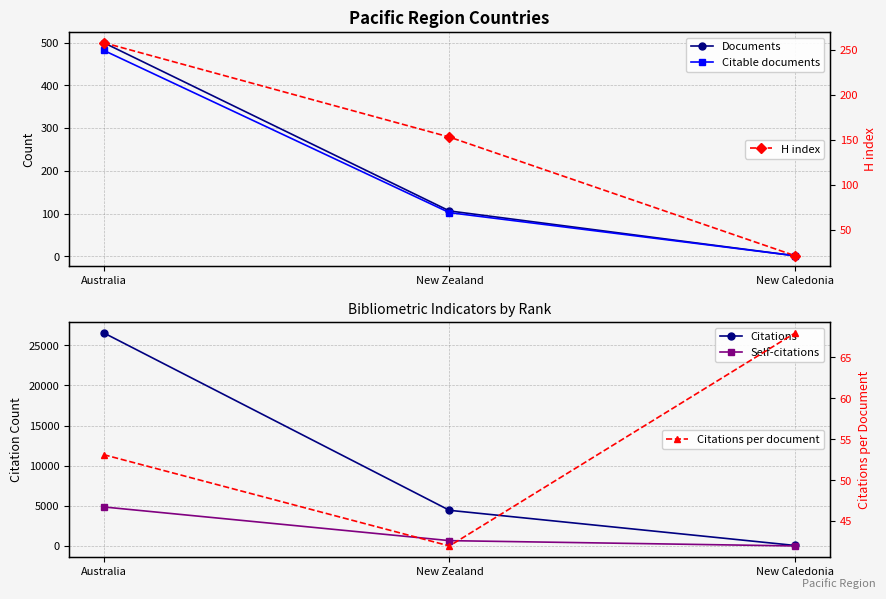

What are all the series names shown in the legend?

Documents, Citable documents, Citations, Self-citations, H index, Citations per document